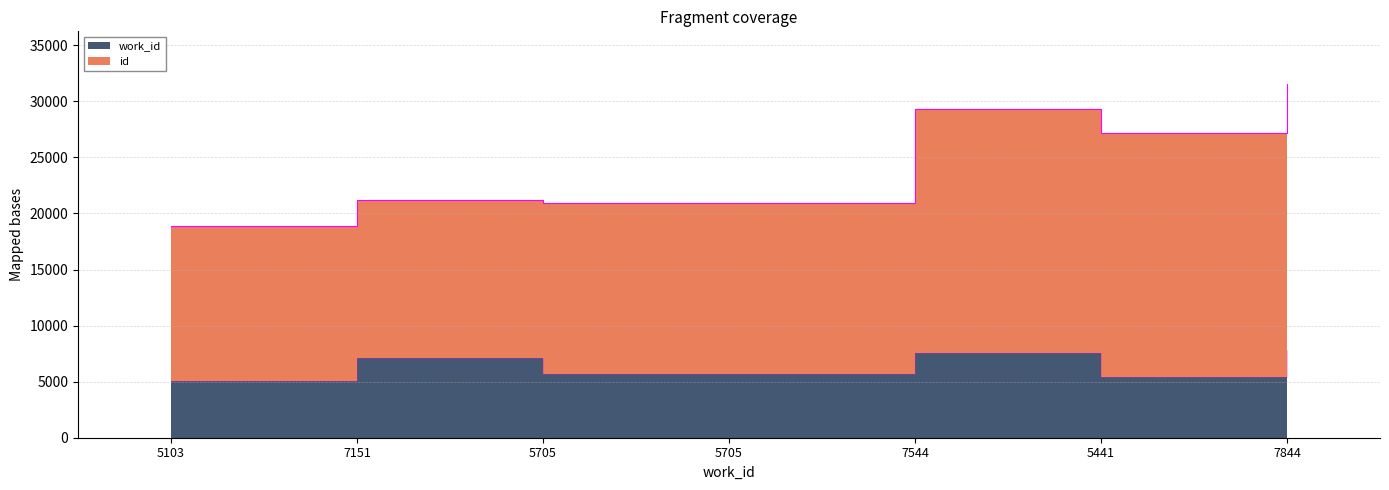

At which category does the chart reach its peak across all series?

7844